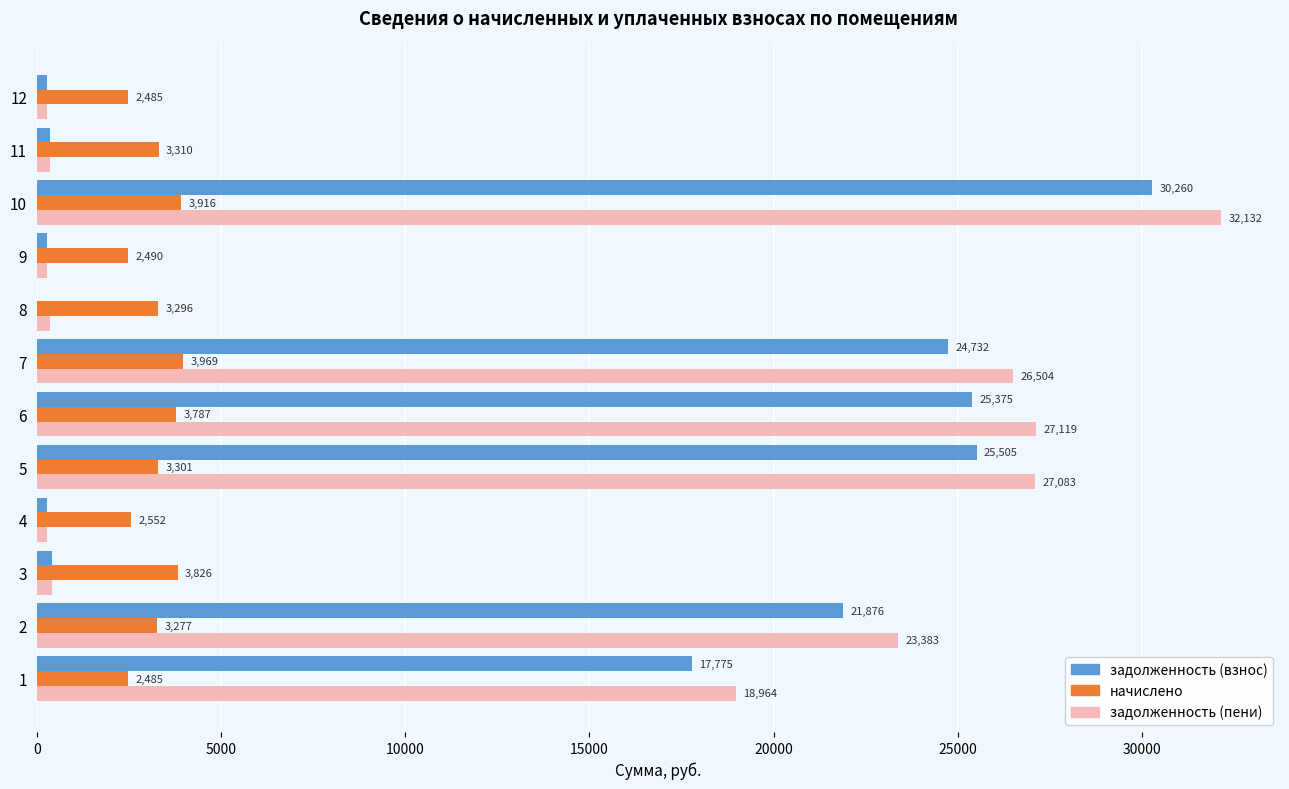

Which series changed the most between 2 and 11?

задолженность (пени)